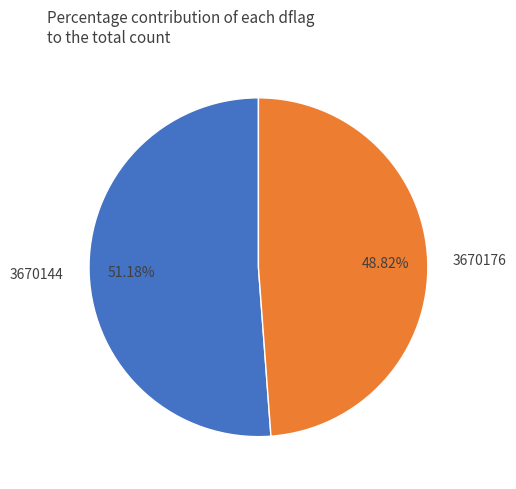

Rank the categories by value from lowest to highest.

3670176, 3670144